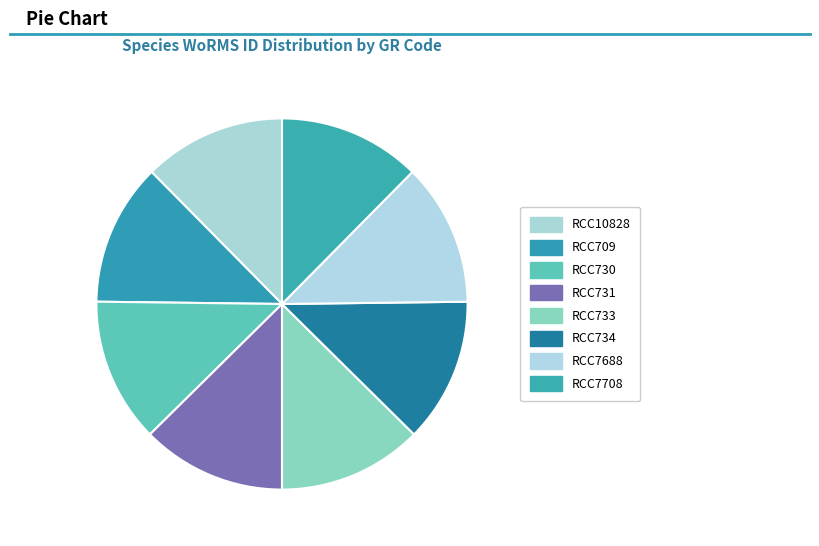

How many segments does this pie chart have?

8